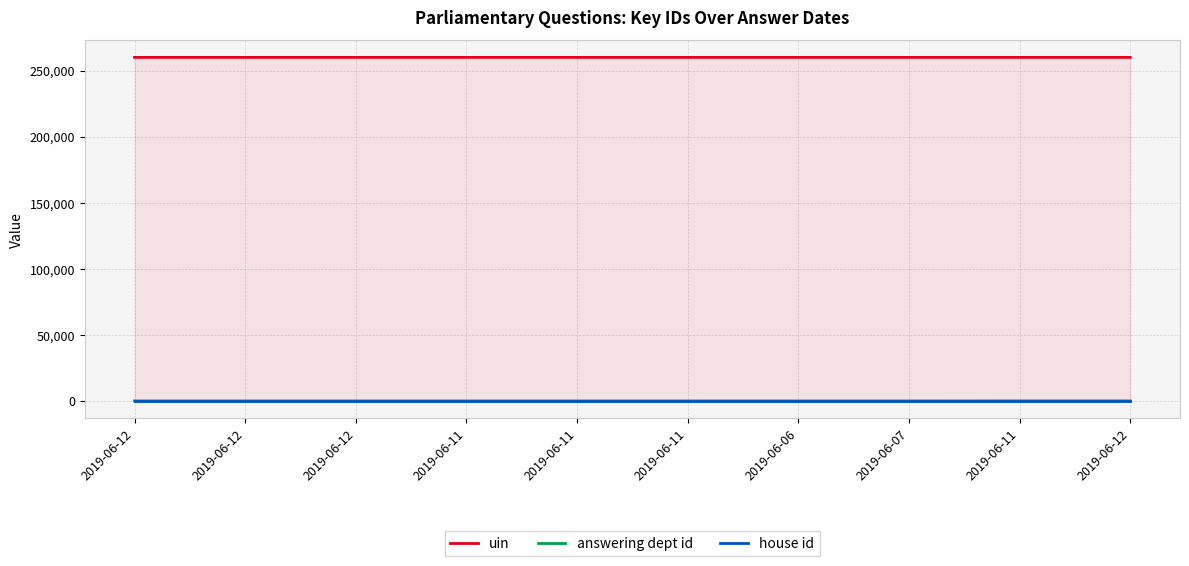

The uin series shows 259993 at 2019-06-12. True or false?

True